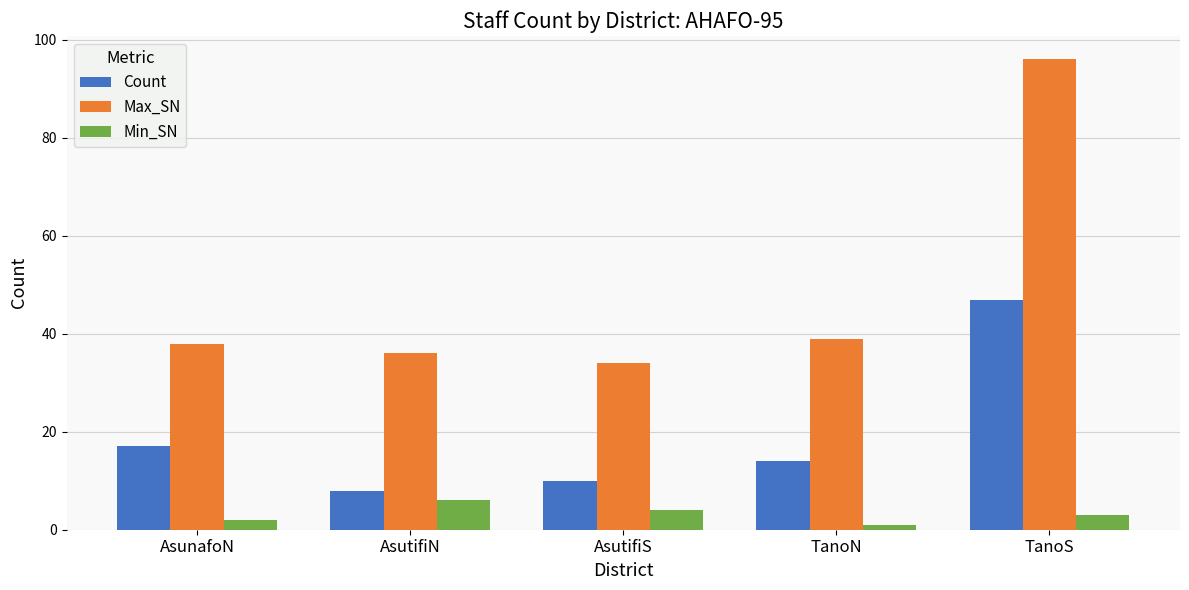

Reading left to right, list all the values displayed in this chart.

Count: AsunafoN=17	AsutifiN=8	AsutifiS=10	TanoN=14	TanoS=47
Max_SN: AsunafoN=38	AsutifiN=36	AsutifiS=34	TanoN=39	TanoS=96
Min_SN: AsunafoN=2	AsutifiN=6	AsutifiS=4	TanoN=1	TanoS=3